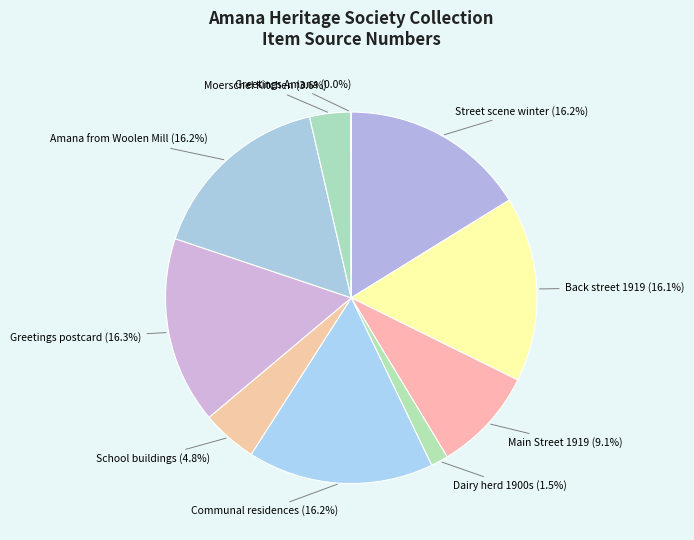

Does any single category account for the majority?

No